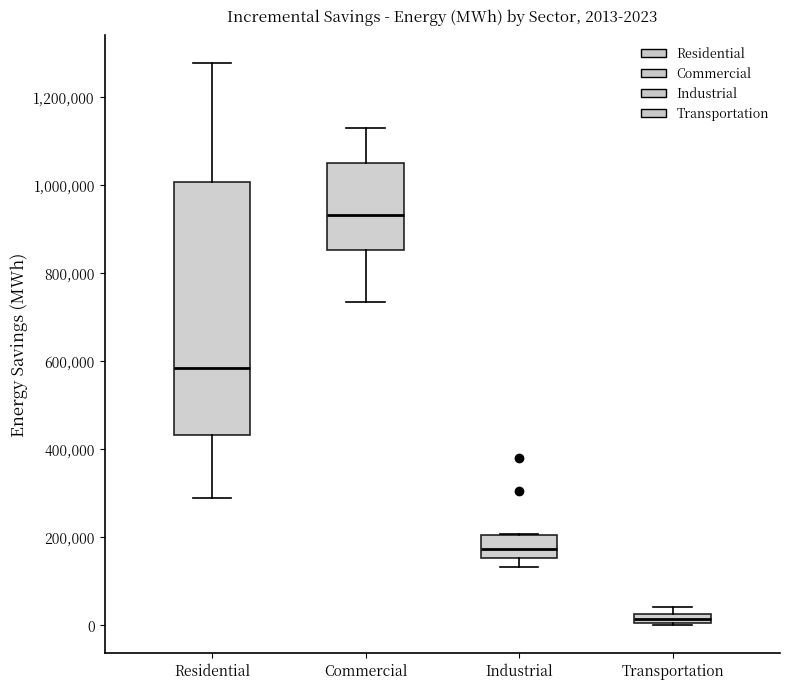

Which box's median line is the lowest?

Transportation